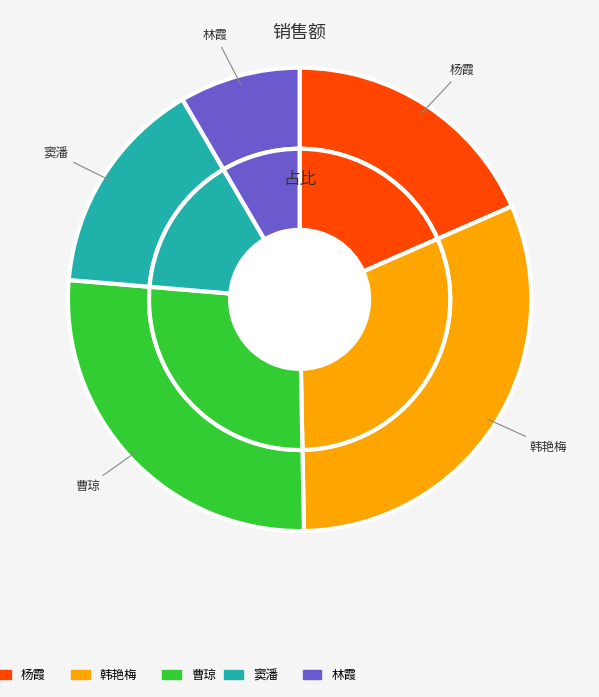

To the nearest percent, what is the combined percentage of 窦潘 and 曹琼?

42%